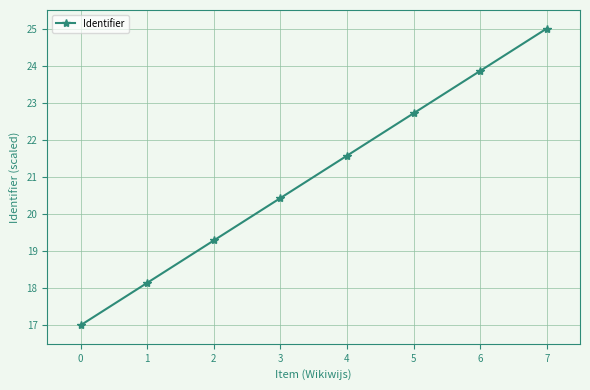

How many data points are less than 21?

4